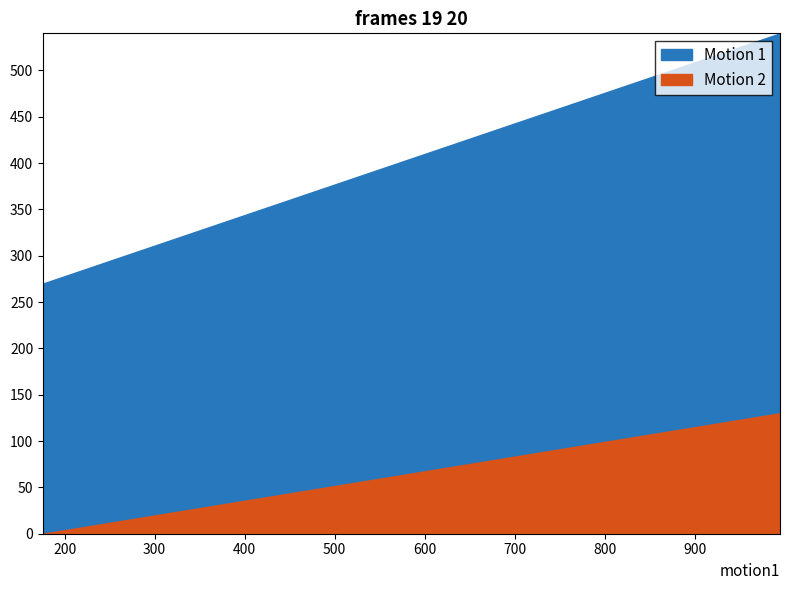

Rank the categories by Motion 1 value from highest to lowest.

995, 914, 805, 801, 740, 713, 695, 600, 597, 586, 553, 532, 504, 466, 450, 445, 442, 425, 402, 400, 390, 390, 387, 386, 380, 379, 353, 350, 299, 285, 275, 260, 260, 255, 255, 250, 225, 224, 190, 176